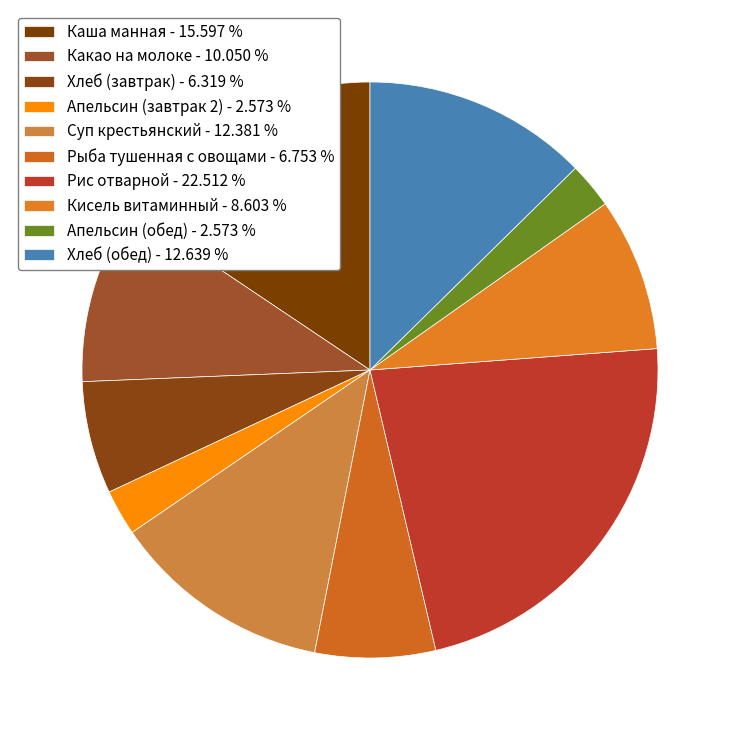

Which slice is the largest?

Рис отварной